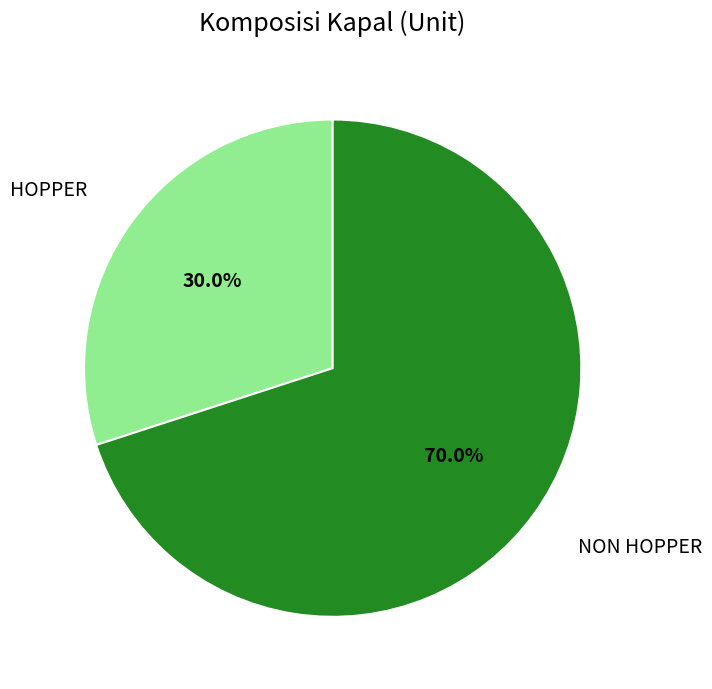

Between NON HOPPER and HOPPER, which is larger?

NON HOPPER